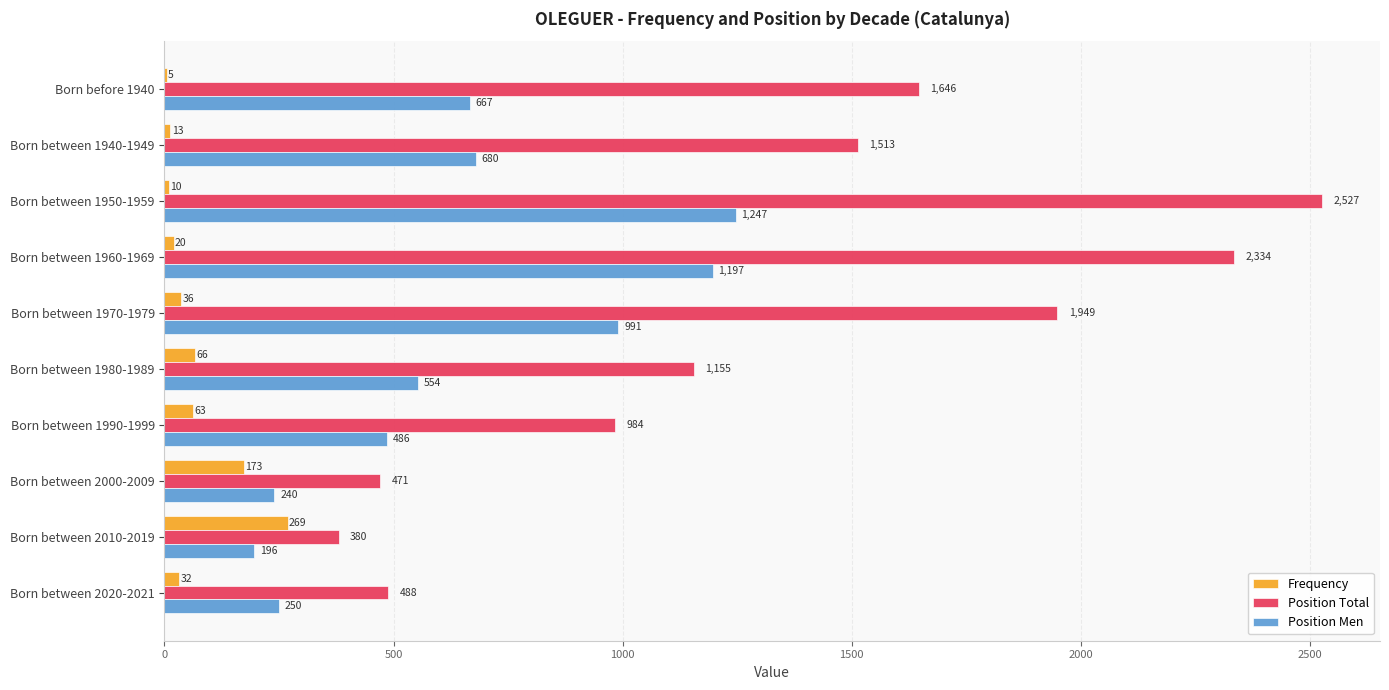

At which label does Position Total reach its peak?

Born between 1950-1959